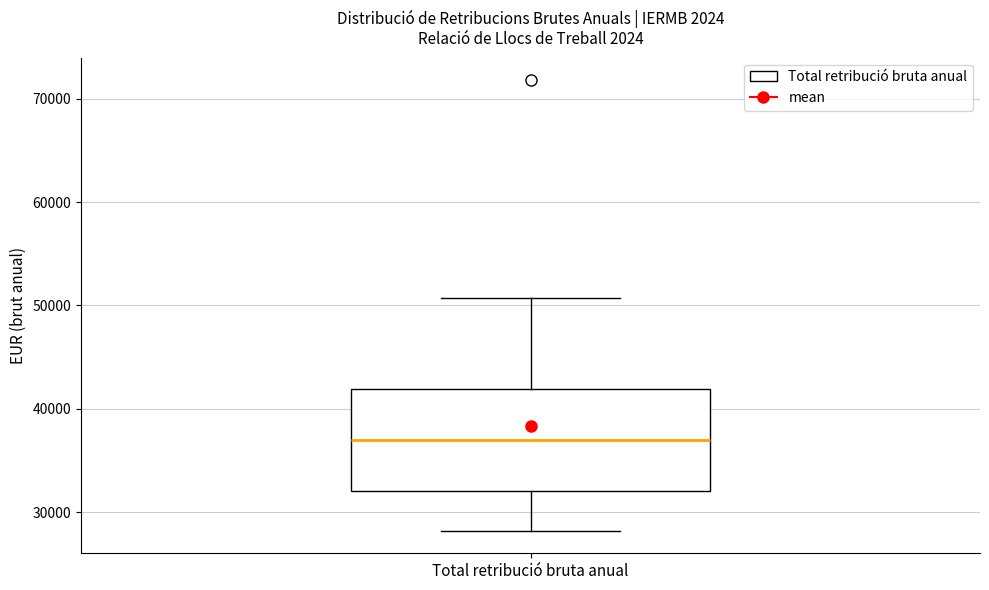

Where does the lower whisker of the box for Total retribució bruta anual end on the y-axis? The values are not printed on the chart, so give them approximately, as read against the axis.

28000